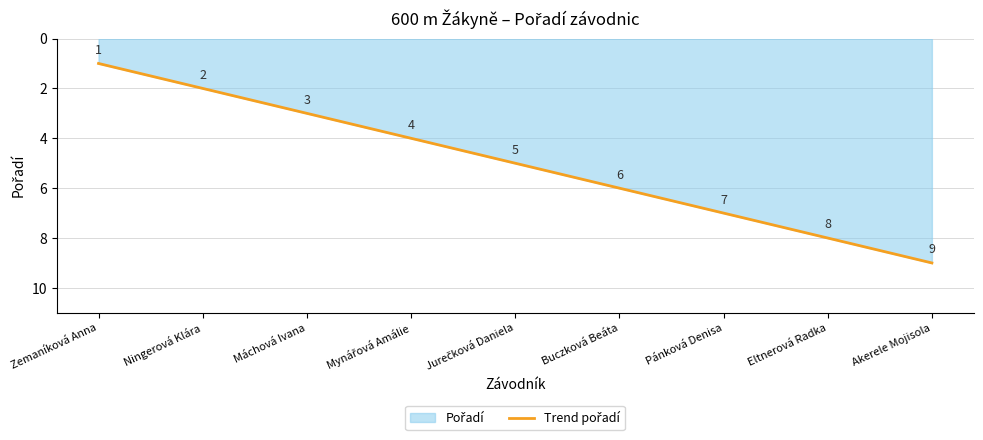

True or false: the data has more than 2 interior local peaks.

False